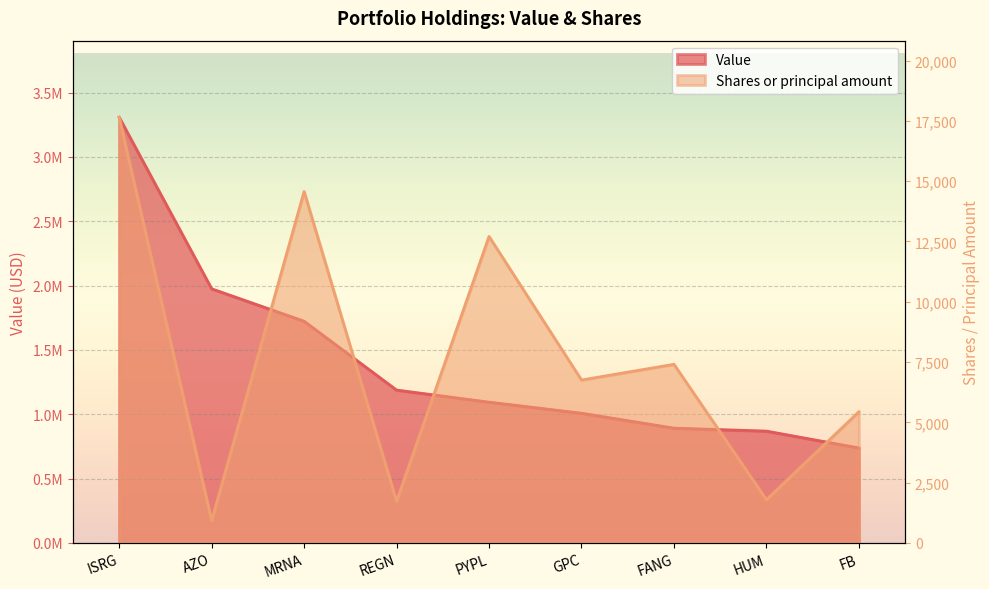

What is the label of the 3rd point from the left?

MRNA